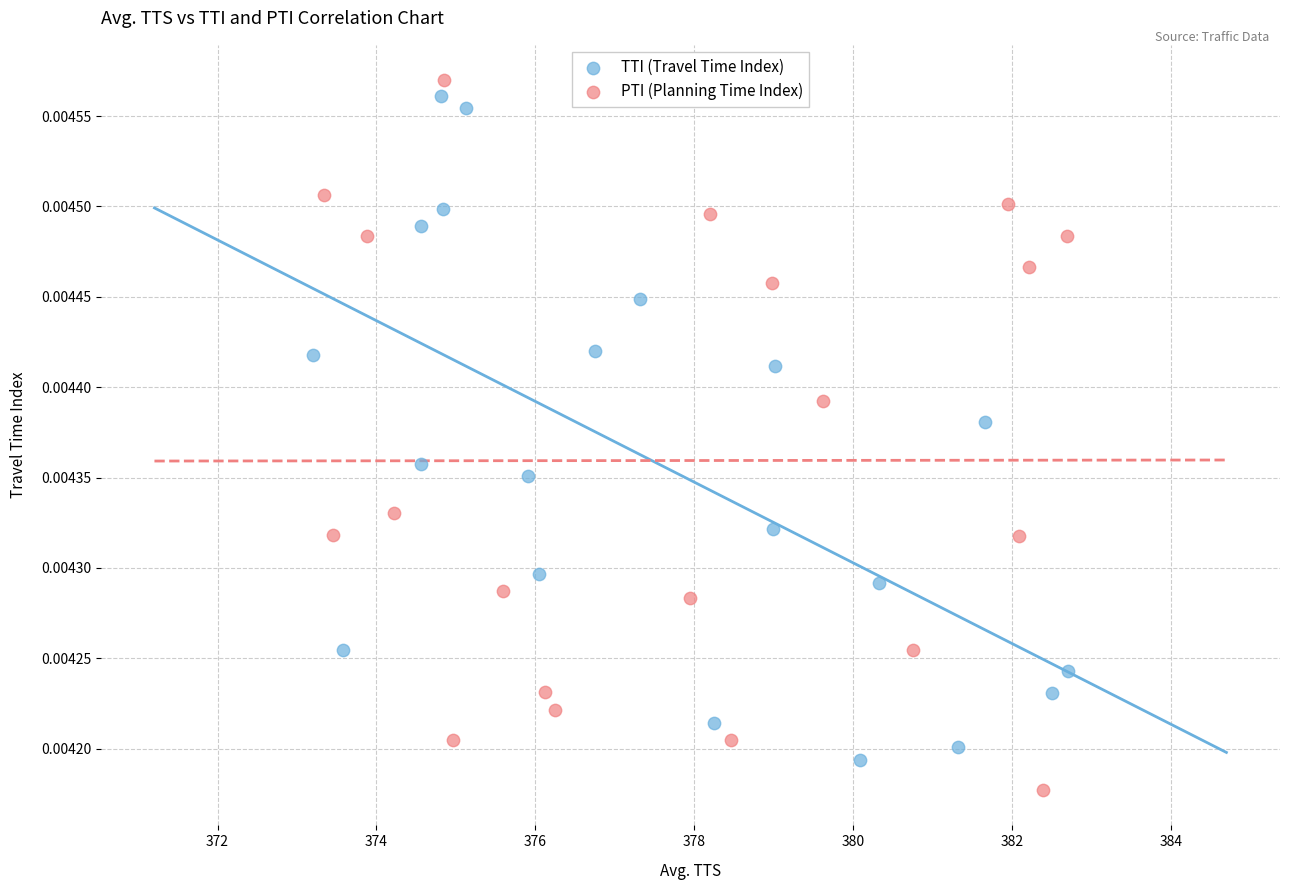

What are all the series names shown in the legend?

TTI (Travel Time Index), PTI (Planning Time Index)